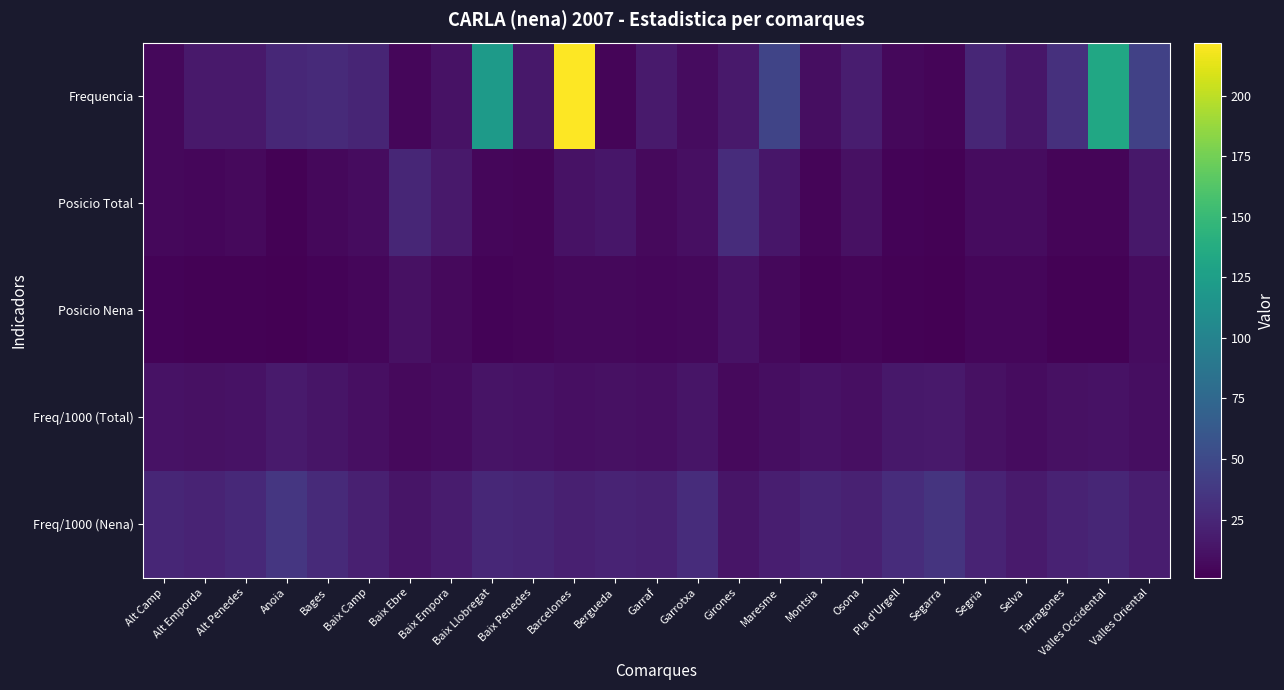

Reading left to right, list all the values displayed in this chart.

Frequencia: Alt Camp=6.0	Alt Emporda=16.0	Alt Penedes=16.0	Anoia=26.0	Bages=27.0	Baix Camp=24.0	Baix Ebre=5.0	Baix Empora=12.0	Baix Llobregat=121.0	Baix Penedes=15.0	Barcelones=222.0	Bergueda=4.0	Garraf=17.0	Garrotxa=8.0	Girones=16.0	Maresme=46.0	Montsia=9.0	Osona=19.0	Pla d'Urgell=6.0	Segarra=4.0	Segria=25.0	Selva=14.0	Tarragones=32.0	Valles Occidental=133.0	Valles Oriental=44.0
Posicio Total: Alt Camp=6.0	Alt Emporda=5.0	Alt Penedes=7.0	Anoia=2.0	Bages=6.0	Baix Camp=8.0	Baix Ebre=25.0	Baix Empora=16.0	Baix Llobregat=5.0	Baix Penedes=4.0	Barcelones=12.0	Bergueda=14.0	Garraf=7.0	Garrotxa=10.0	Girones=29.0	Maresme=14.0	Montsia=4.0	Osona=11.0	Pla d'Urgell=3.0	Segarra=2.0	Segria=8.0	Selva=8.0	Tarragones=4.0	Valles Occidental=4.0	Valles Oriental=15.0
Posicio Nena: Alt Camp=3.0	Alt Emporda=2.0	Alt Penedes=2.0	Anoia=1.0	Bages=3.0	Baix Camp=5.0	Baix Ebre=11.0	Baix Empora=7.0	Baix Llobregat=3.0	Baix Penedes=4.0	Barcelones=6.0	Bergueda=6.0	Garraf=5.0	Garrotxa=6.0	Girones=12.0	Maresme=6.0	Montsia=2.0	Osona=4.0	Pla d'Urgell=2.0	Segarra=1.0	Segria=5.0	Selva=5.0	Tarragones=2.0	Valles Occidental=2.0	Valles Oriental=8.0
Freq/1000 (Total): Alt Camp=11.7	Alt Emporda=10.7	Alt Penedes=12.2	Anoia=17.2	Bages=13.2	Baix Camp=10.2	Baix Ebre=6.3	Baix Empora=8.3	Baix Llobregat=12.4	Baix Penedes=11.9	Barcelones=10.1	Bergueda=10.7	Garraf=10.5	Garrotxa=13.6	Girones=6.6	Maresme=9.5	Montsia=11.7	Osona=10.2	Pla d'Urgell=15.0	Segarra=16.5	Segria=11.1	Selva=8.2	Tarragones=10.6	Valles Occidental=11.8	Valles Oriental=8.9
Freq/1000 (Nena): Alt Camp=24.9	Alt Emporda=22.8	Alt Penedes=26.6	Anoia=35.7	Bages=27.4	Baix Camp=20.1	Baix Ebre=13.3	Baix Empora=17.5	Baix Llobregat=25.2	Baix Penedes=24.2	Barcelones=20.8	Bergueda=23.4	Garraf=21.3	Garrotxa=29.1	Girones=13.7	Maresme=19.2	Montsia=24.1	Osona=21.0	Pla d'Urgell=29.3	Segarra=34.5	Segria=22.6	Selva=17.1	Tarragones=22.0	Valles Occidental=24.4	Valles Oriental=18.5